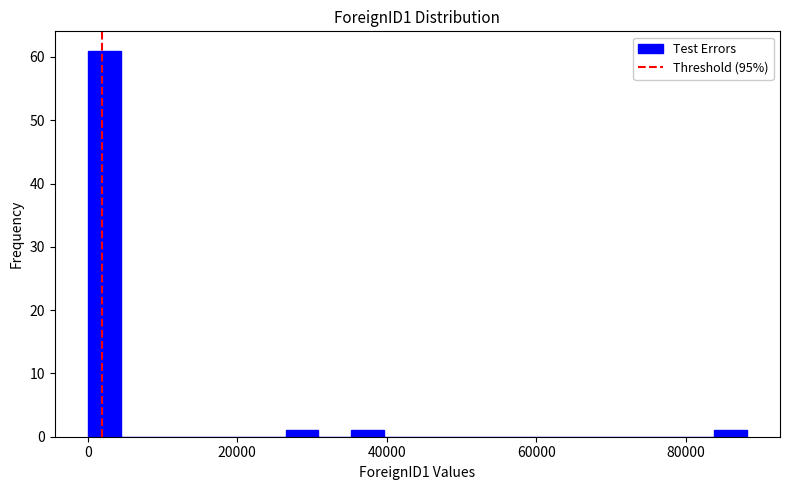

Around what value on the x-axis is the tallest bar? Give the approximate position of its centre, as read against the axis.

2000